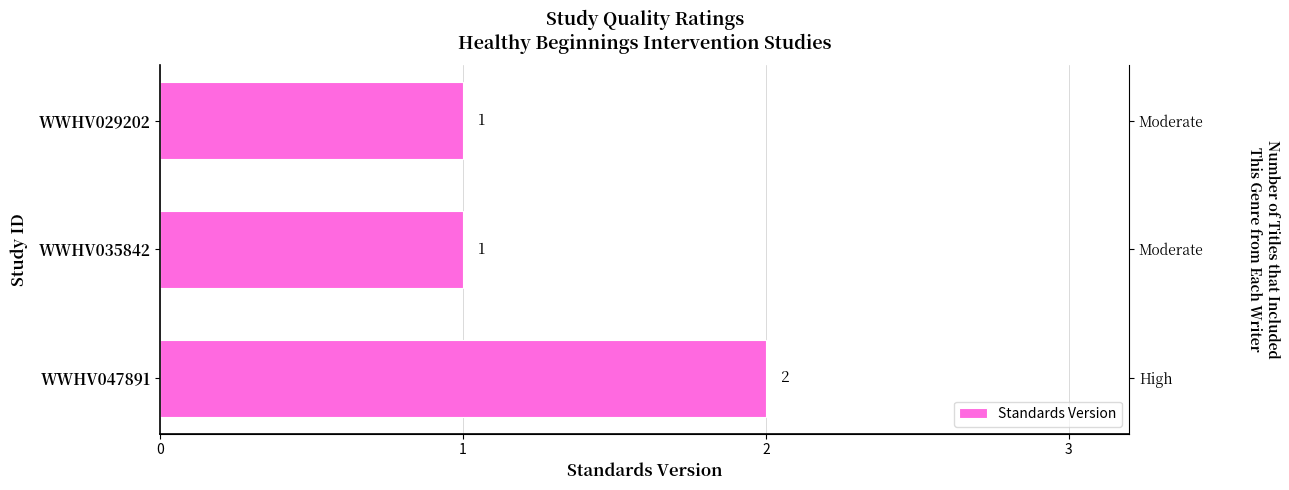

What position from the right is 0?

2